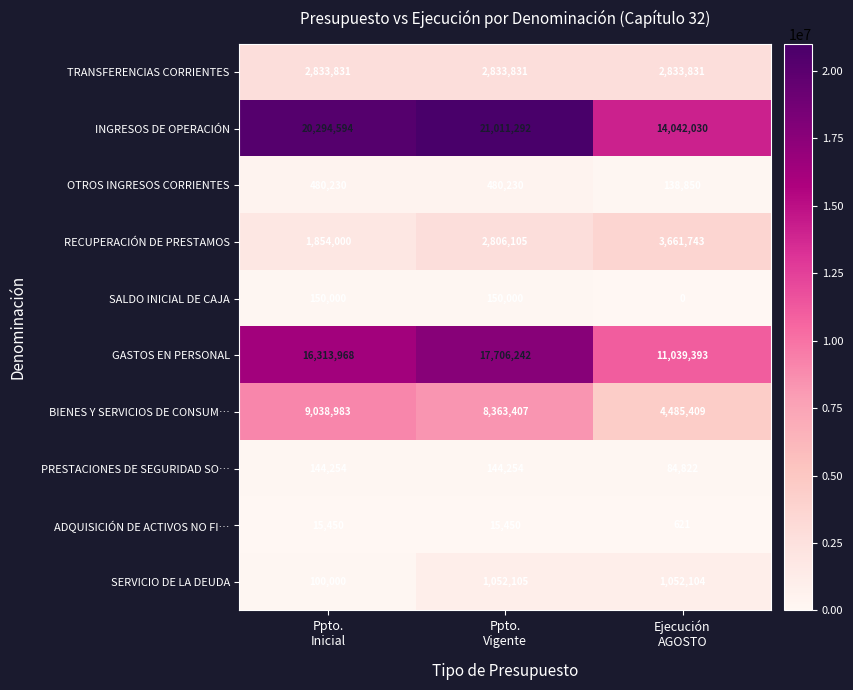

What is the sum of all INGRESOS DE OPERACIÓN values?

55347916